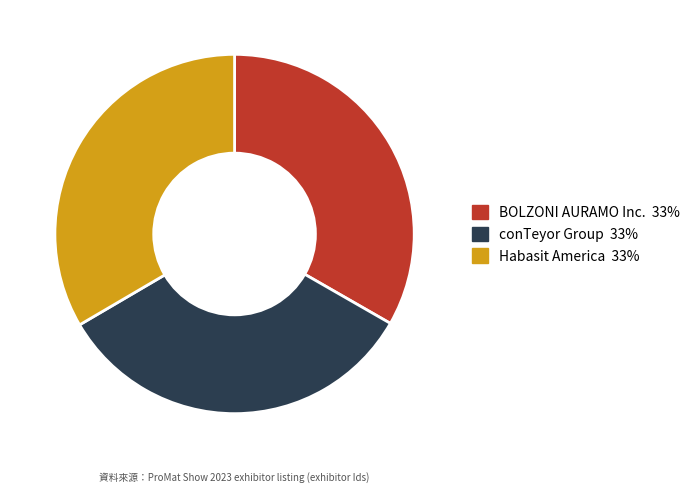

Do Habasit America and conTeyor Group together represent more than half of the pie?

Yes